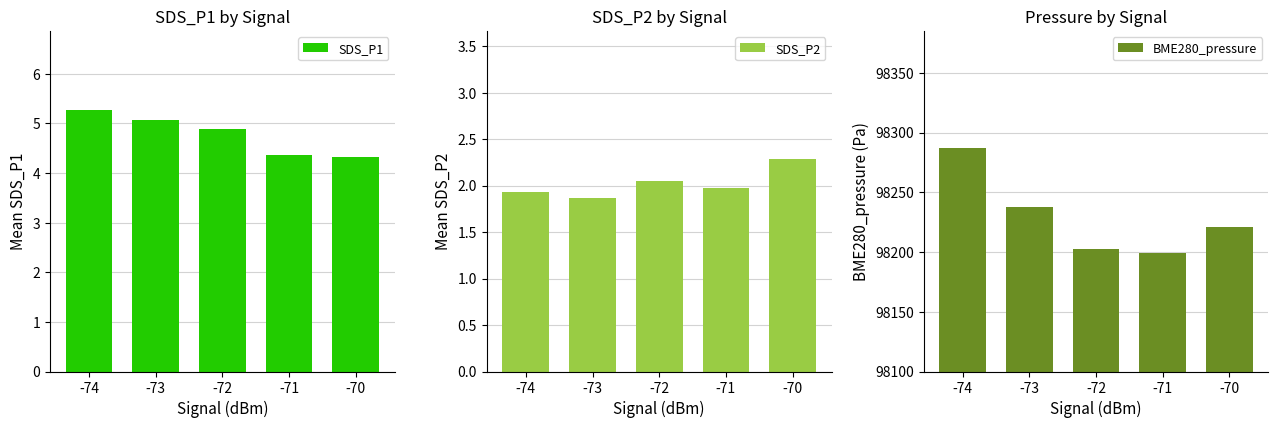

At which category is the sum across all series the highest?

-74